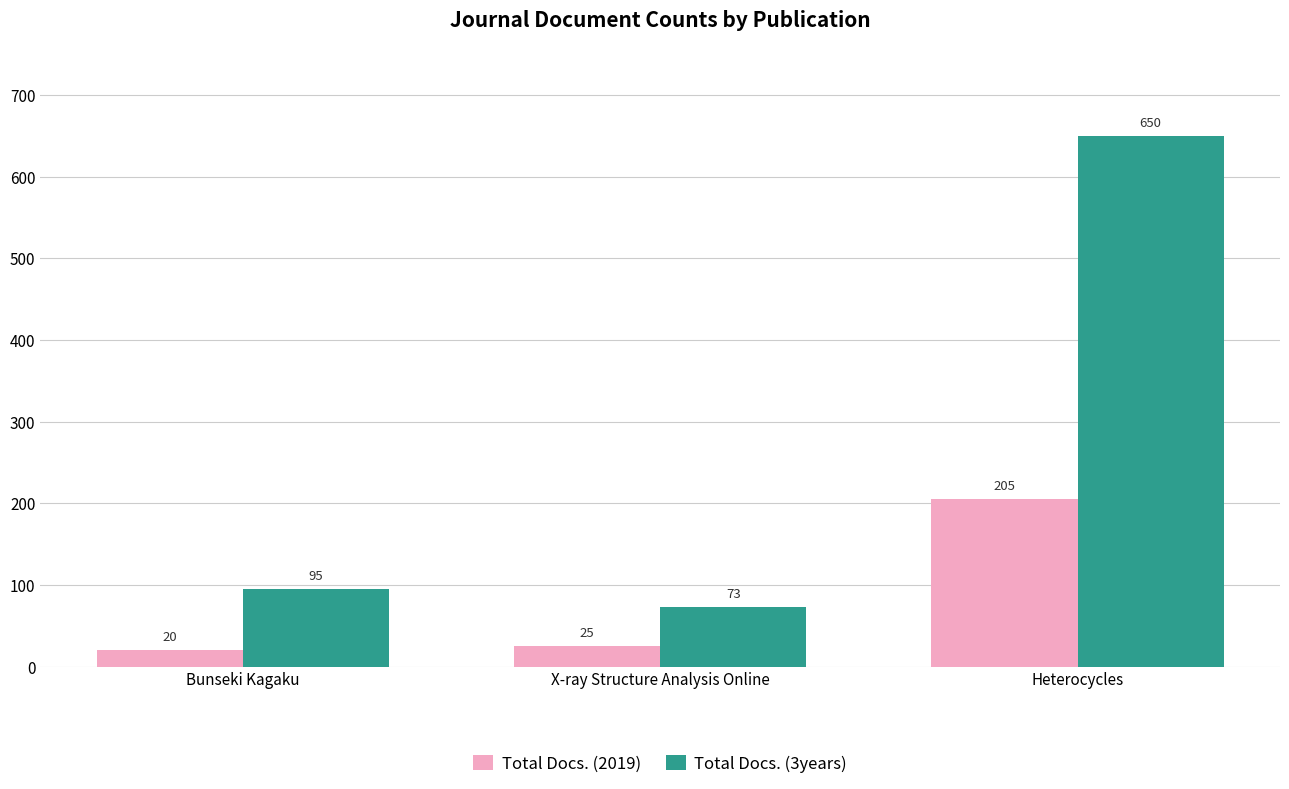

Rank the series by their maximum value, from lowest to highest.

Total Docs. (2019), Total Docs. (3years)